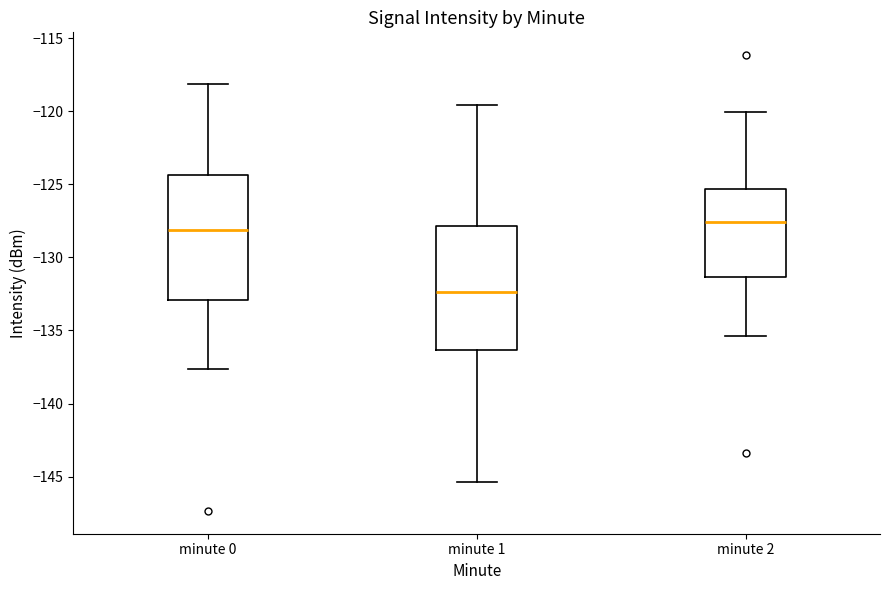

Reading left to right, read every box against the y-axis: the position of its median line, the range the box covers, and the ends of its whiskers. The values are not printed on the chart, so give them approximately, as read against the axis.

minute 0: median -128.0, box -133.0 to -124.5, whiskers -137.5 to -118.0
minute 1: median -132.5, box -136.5 to -128.0, whiskers -145.5 to -119.5
minute 2: median -127.5, box -131.5 to -125.5, whiskers -135.5 to -120.0